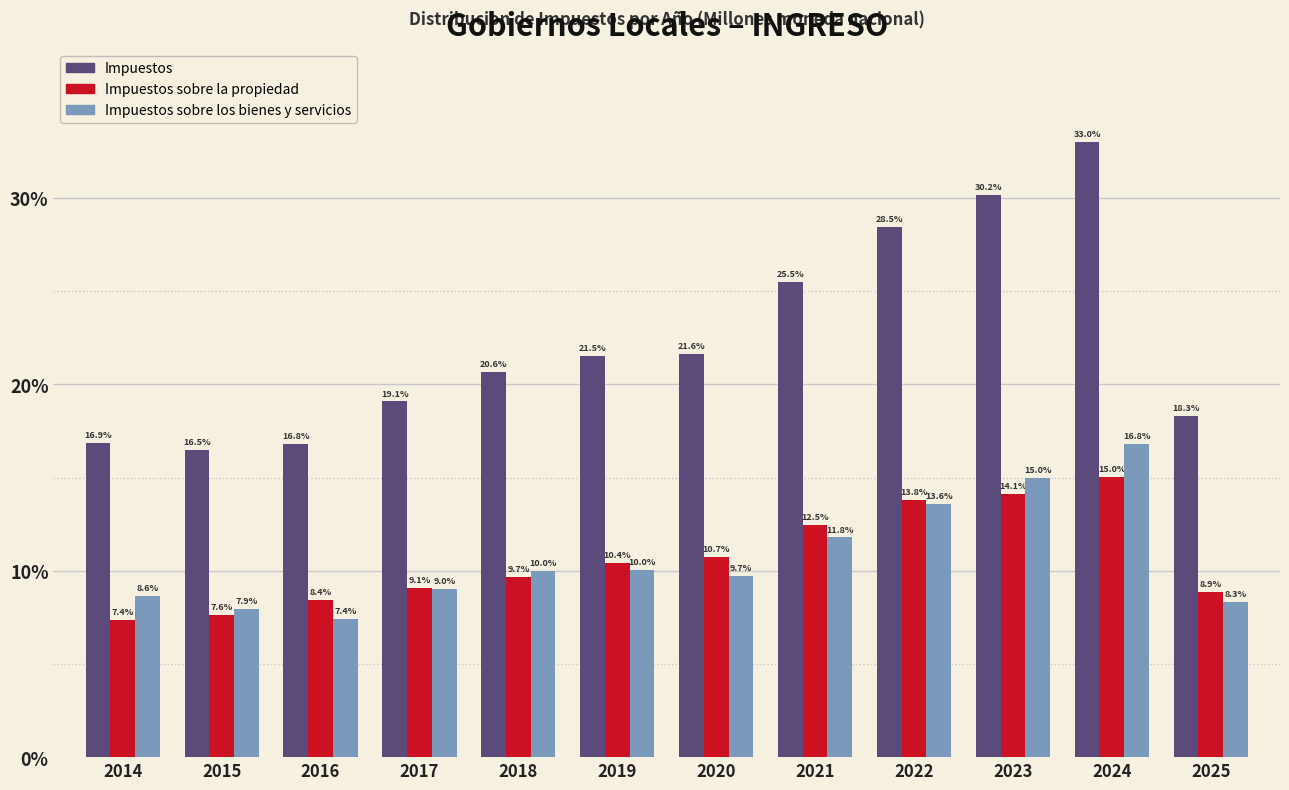

Reading left to right, extract all data points from this chart.

Impuestos: 2014=16.9	2015=16.5	2016=16.8	2017=19.1	2018=20.6	2019=21.5	2020=21.6	2021=25.5	2022=28.5	2023=30.2	2024=33.0	2025=18.3
Impuestos sobre la propiedad: 2014=7.4	2015=7.6	2016=8.4	2017=9.1	2018=9.7	2019=10.4	2020=10.7	2021=12.5	2022=13.8	2023=14.1	2024=15.0	2025=8.9
Impuestos sobre los bienes y servicios: 2014=8.6	2015=7.9	2016=7.4	2017=9.0	2018=10.0	2019=10.0	2020=9.7	2021=11.8	2022=13.6	2023=15.0	2024=16.8	2025=8.3